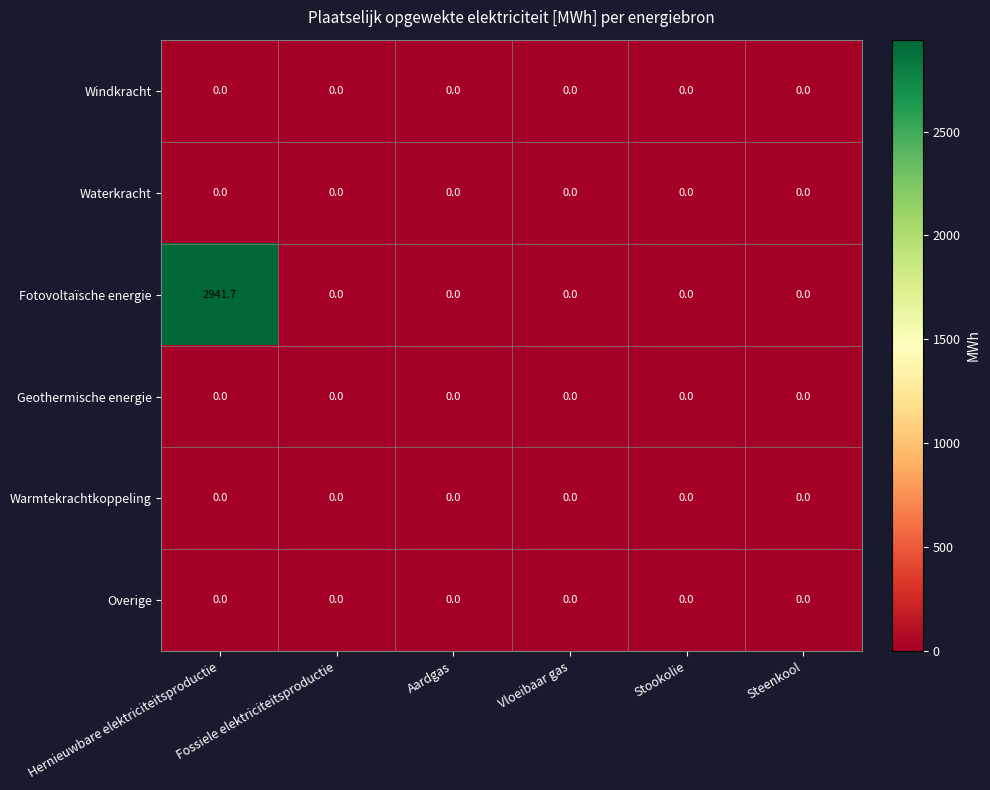

Which series has the widest spread of values?

Fotovoltaïsche energie